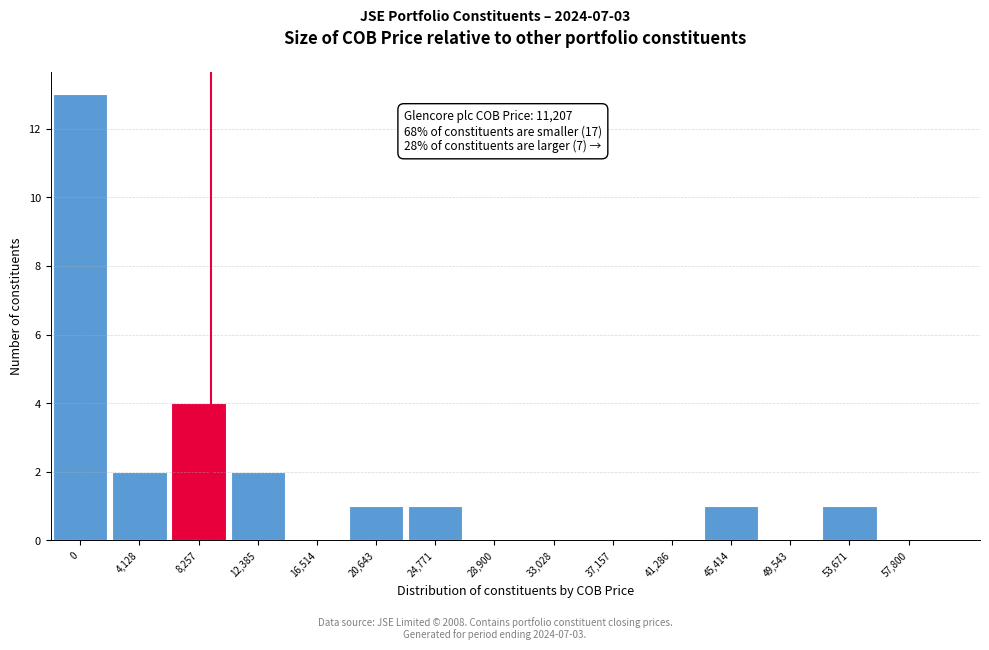

Reading right to left, extract all data points from this chart.

57,800=0	53,671=1	49,543=0	45,414=1	41,286=0	37,157=0	33,028=0	28,900=0	24,771=1	20,643=1	16,514=0	12,385=2	8,257=4	4,128=2	0=13